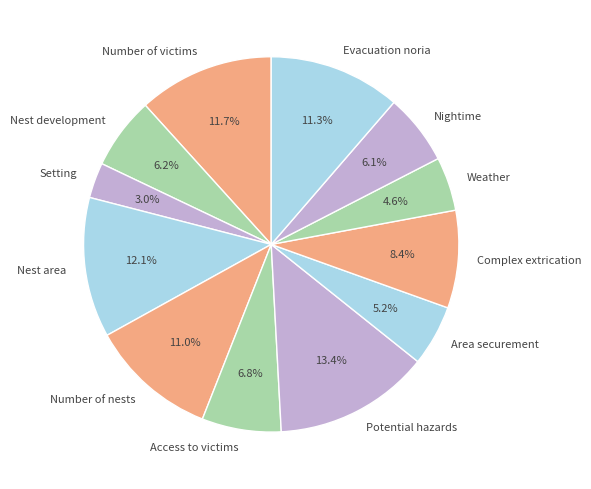

Count the number of slices in the pie.

12